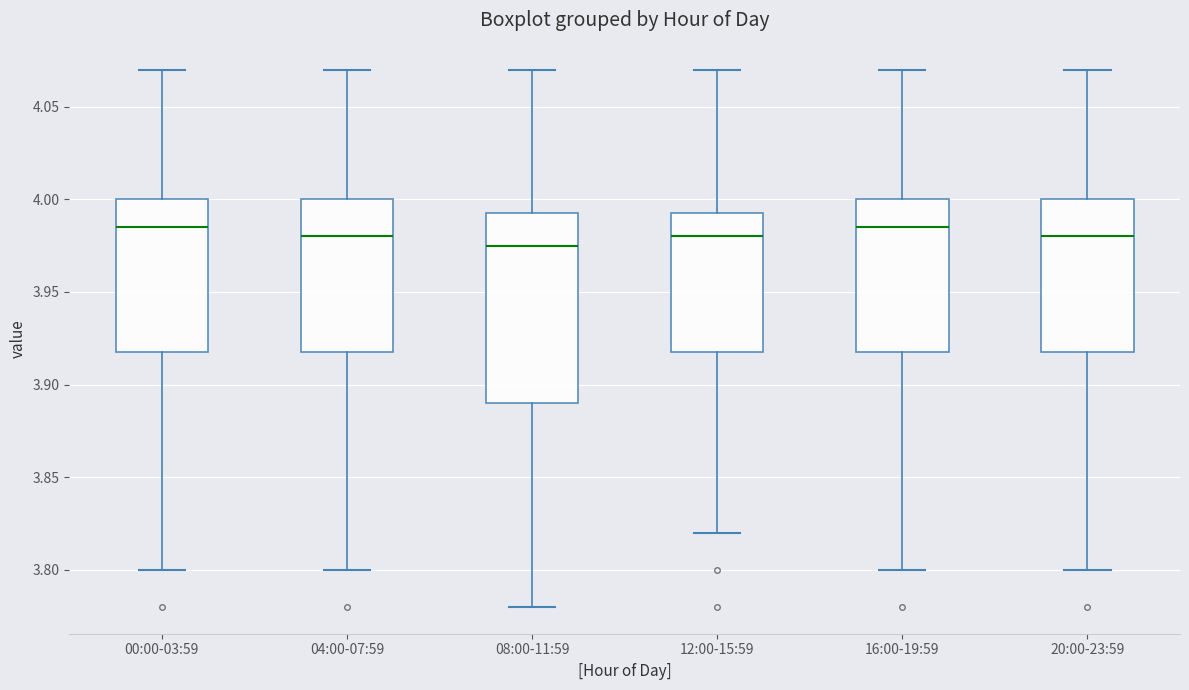

Which box is the tallest, from its lower edge to its upper edge?

08:00-11:59